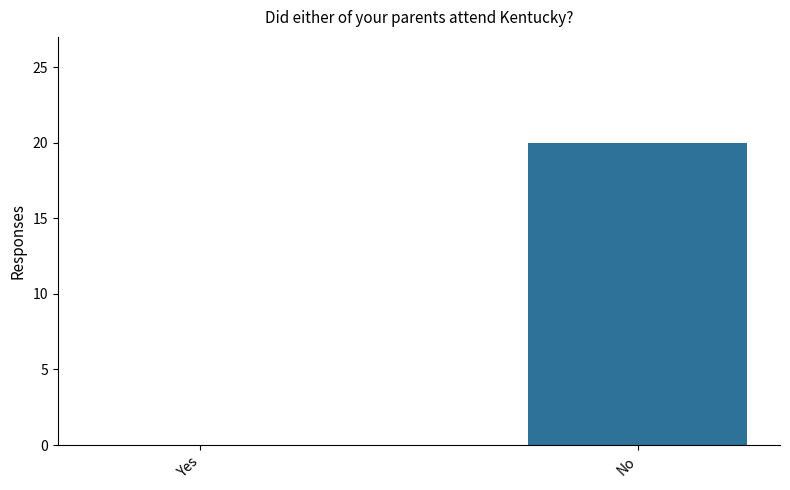

Is it true that the value at Yes is 0?

True